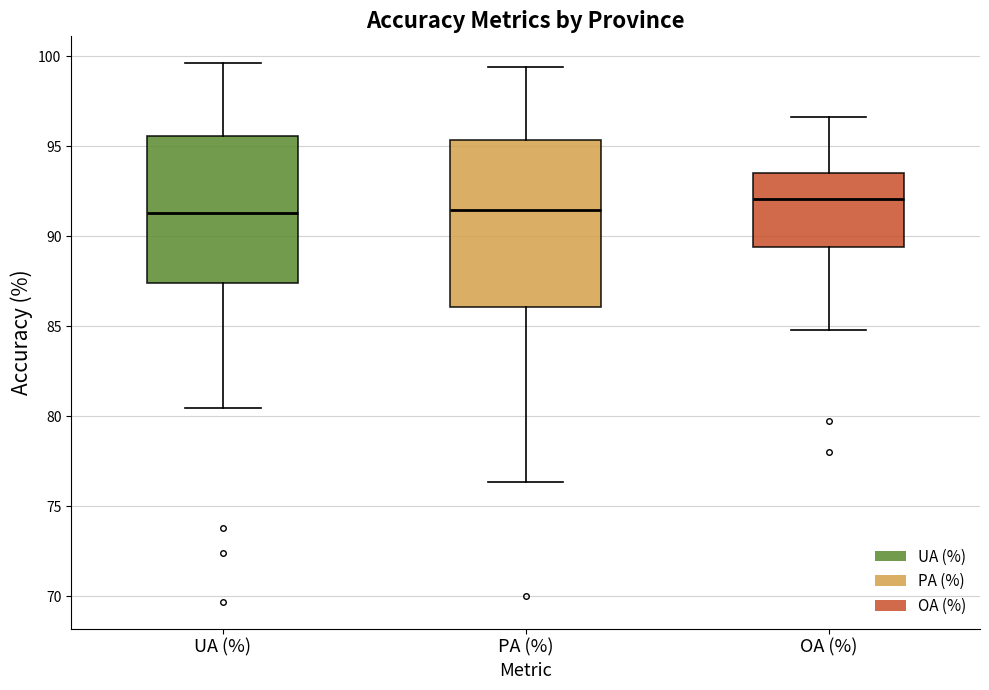

Comparing the boxes themselves (not the whiskers), which one is the tallest?

PA (%)